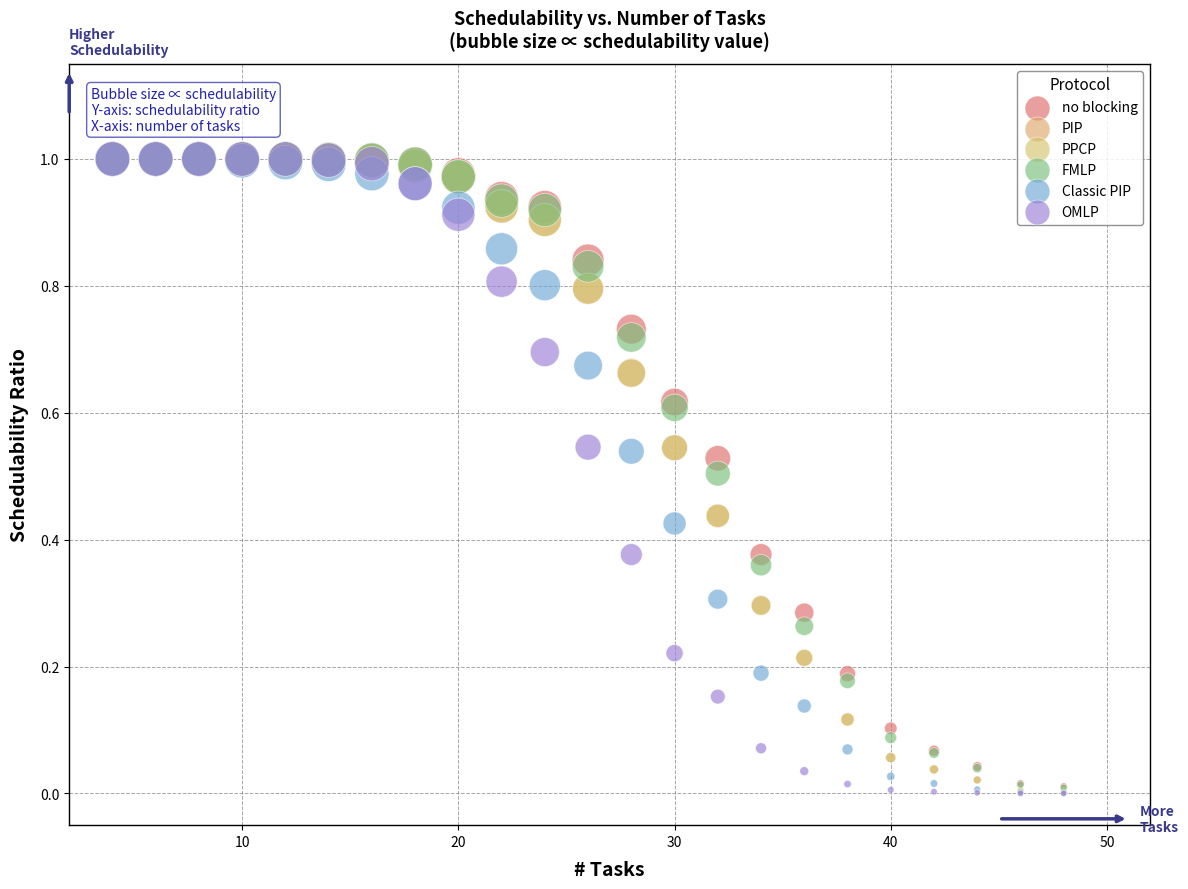

Which series has the largest Y range (max minus min)?

OMLP